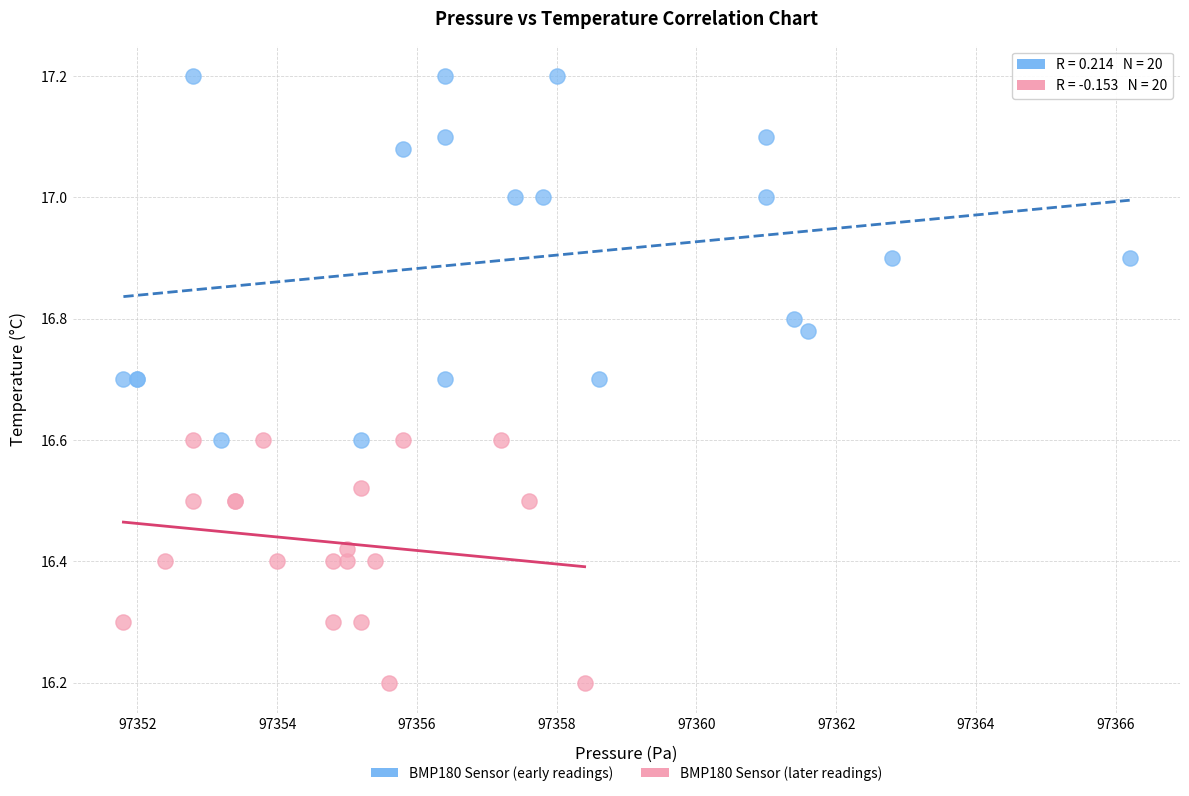

What are all the series names shown in the legend?

BMP180 Sensor (early readings), BMP180 Sensor (later readings)